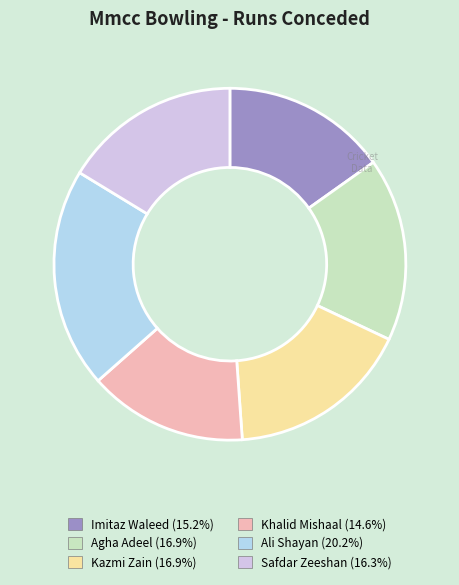

How many slices are in this pie chart?

6